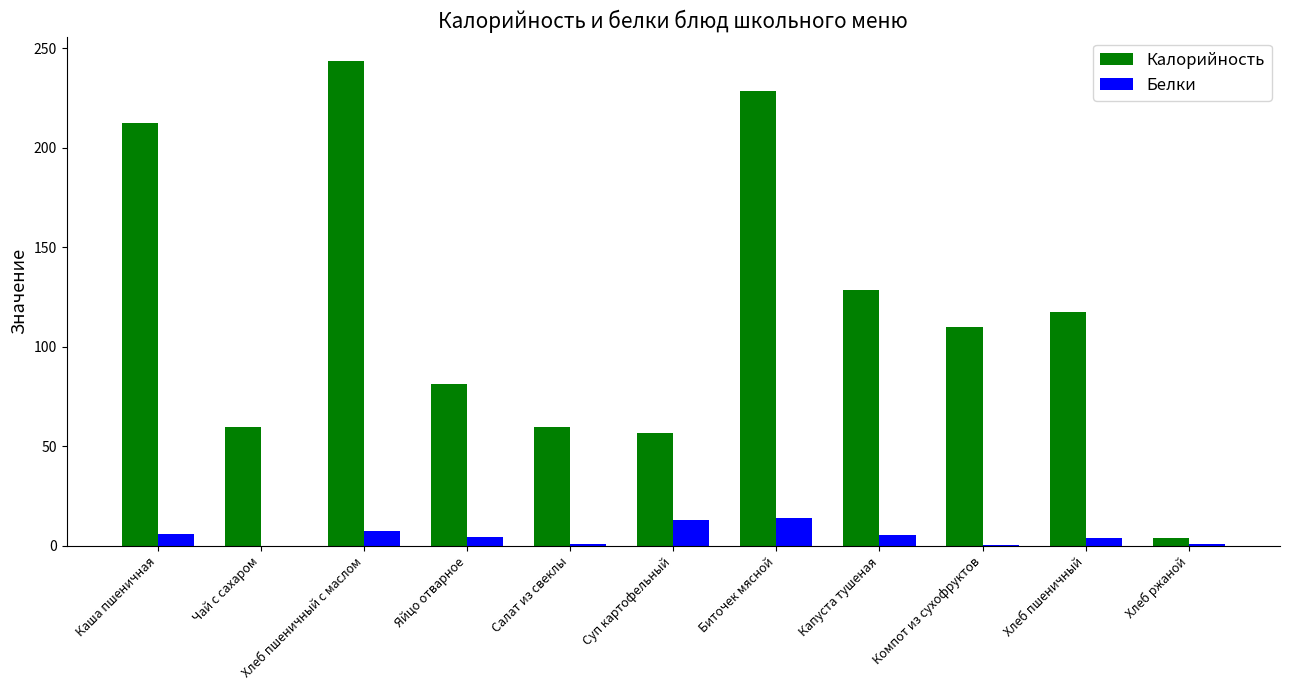

The Калорийность series shows 83.8 at Капуста тушеная. True or false?

False